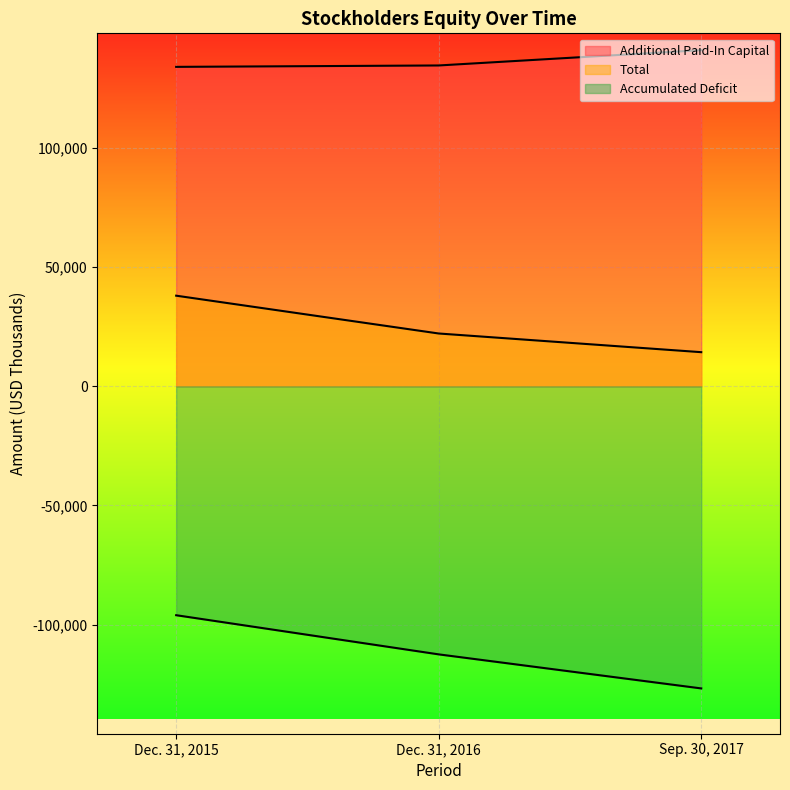

Count the Total values in the range 14352 to 38070.

3